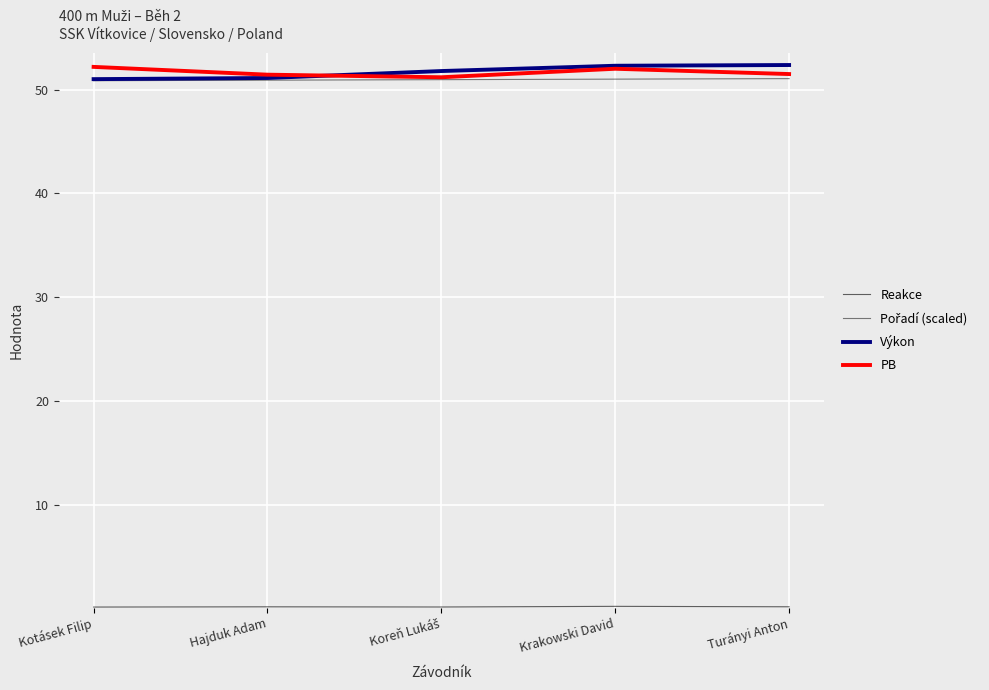

Does the chart have visible grid lines?

Yes